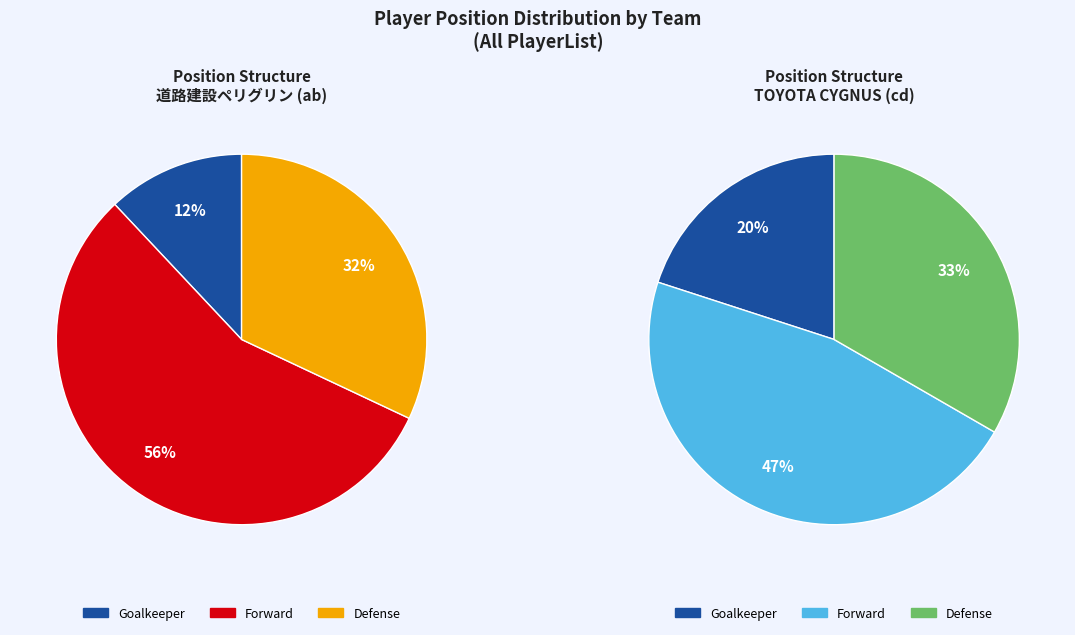

How many slices are in this pie chart?

6